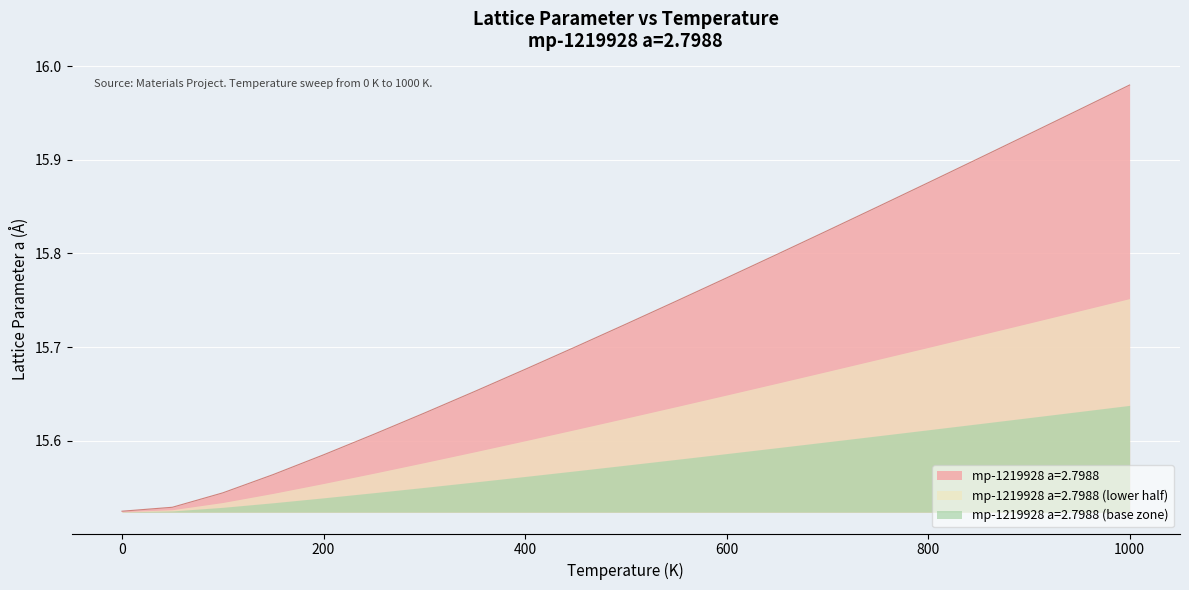

What is the greatest value displayed?

16.0